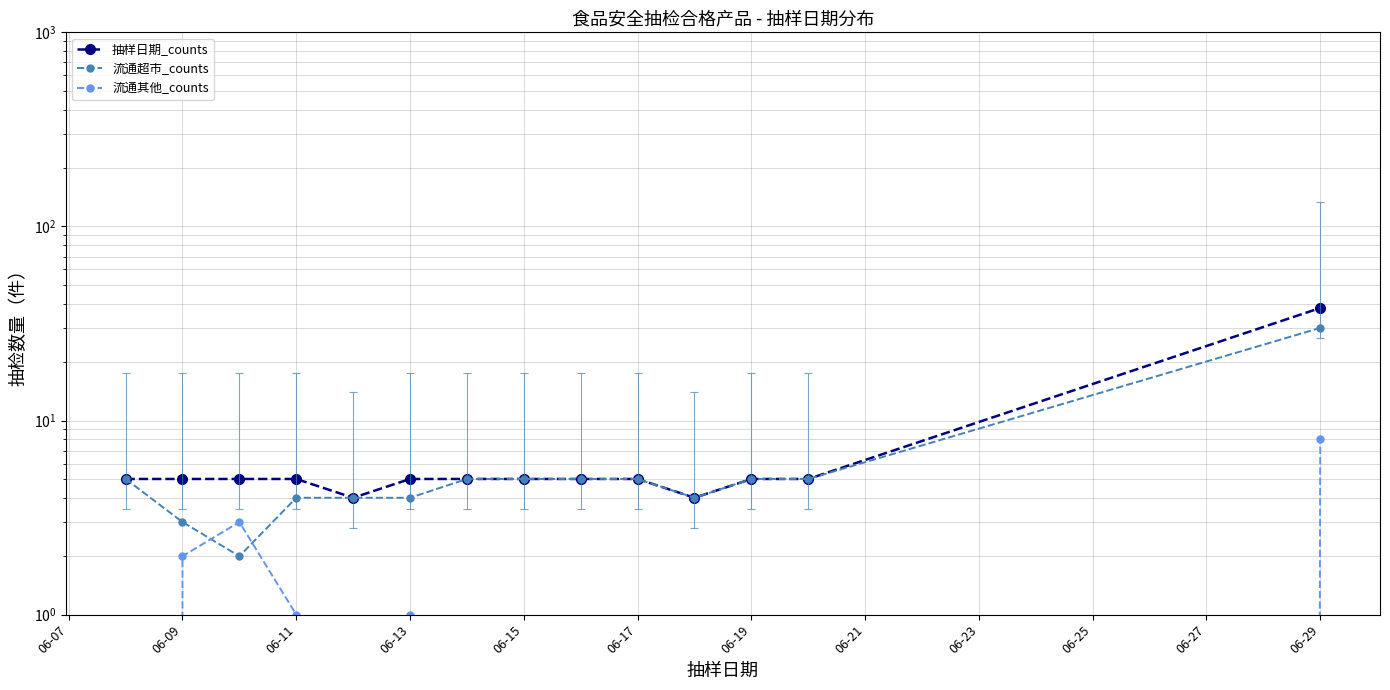

What is the average value of the 抽样日期_counts series?

7